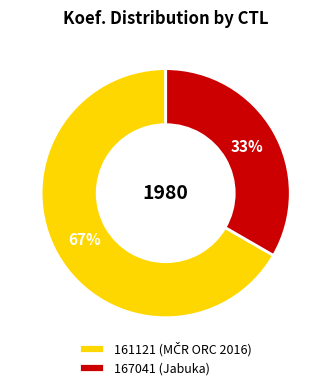

Do 167041 and 161121 together represent more than half of the pie?

Yes